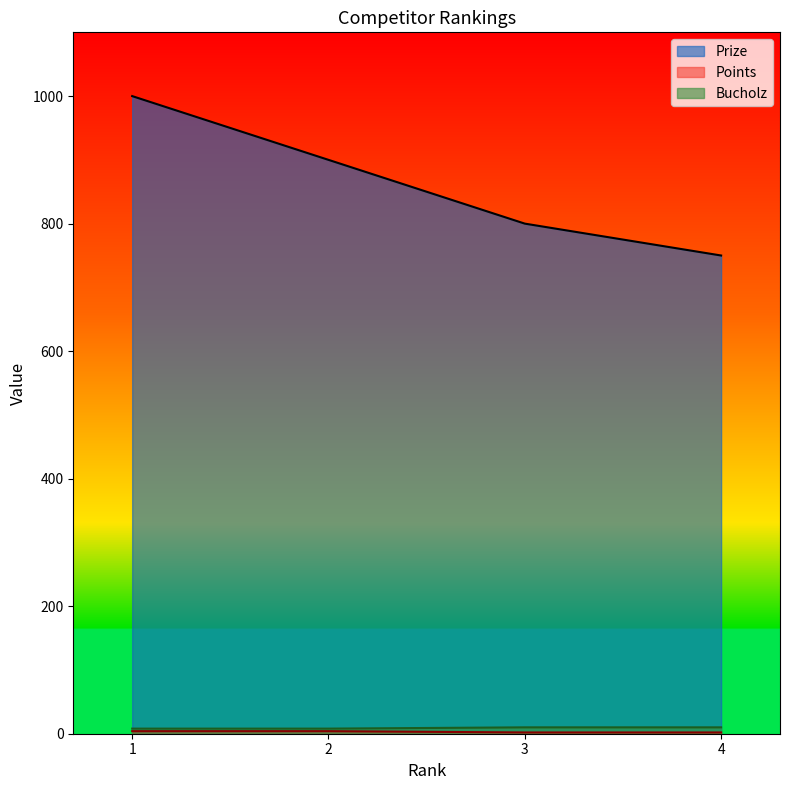

Which series has the largest total across all categories?

Prize